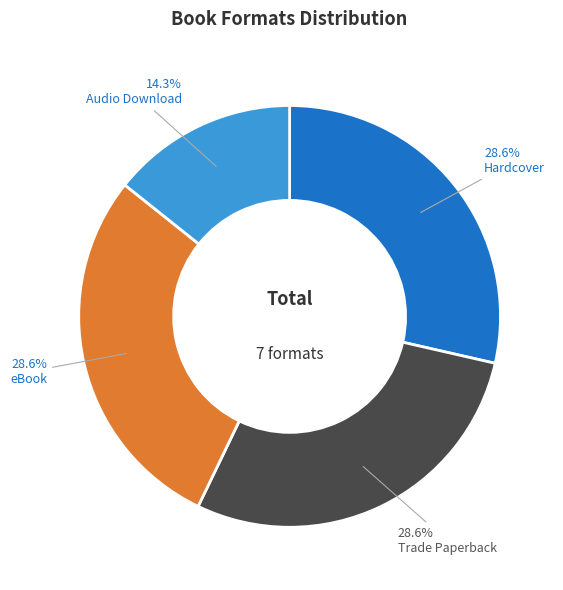

How many segments does this pie chart have?

4